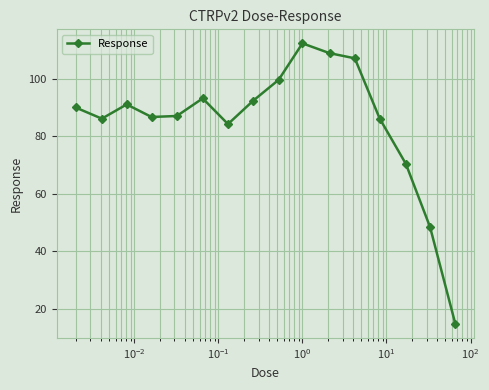

True or false: the data has more than 1 interior local peaks.

True